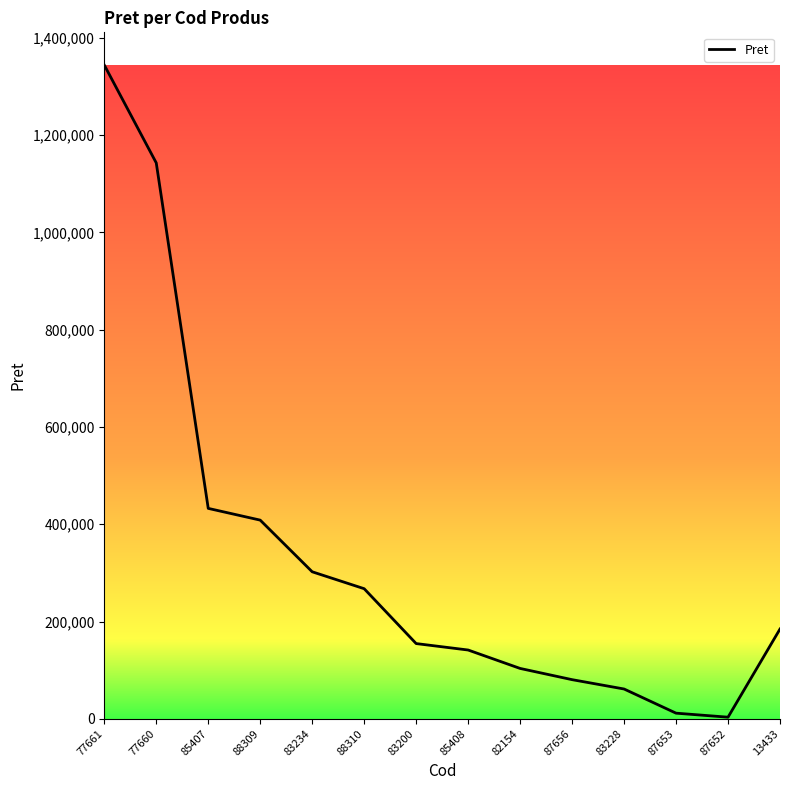

What position from the right is 13433?

1